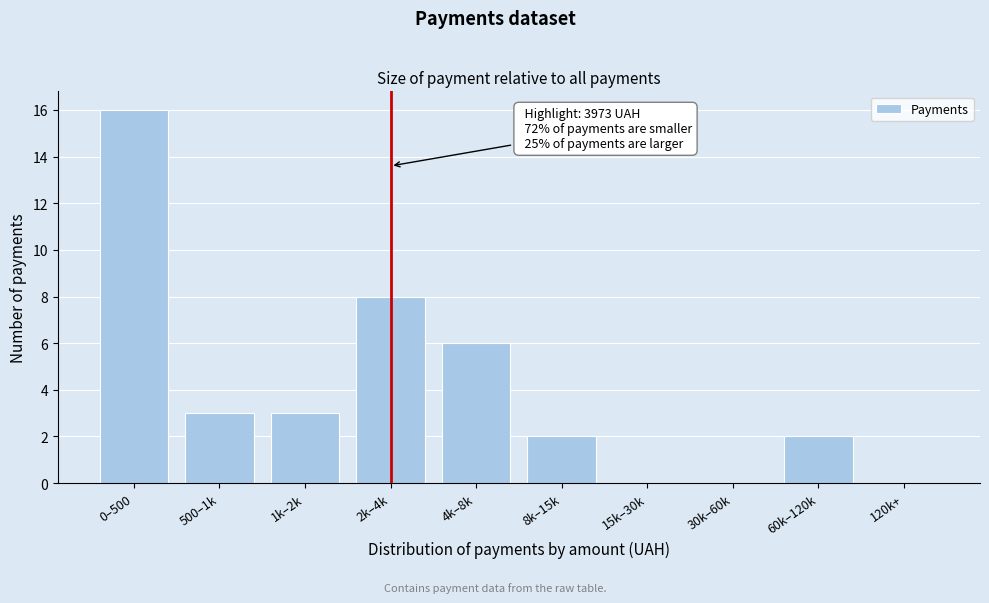

Reading left to right, list all the values displayed in this chart.

0–500=16	500–1k=3	1k–2k=3	2k–4k=8	4k–8k=6	8k–15k=2	15k–30k=0	30k–60k=0	60k–120k=2	120k+=0